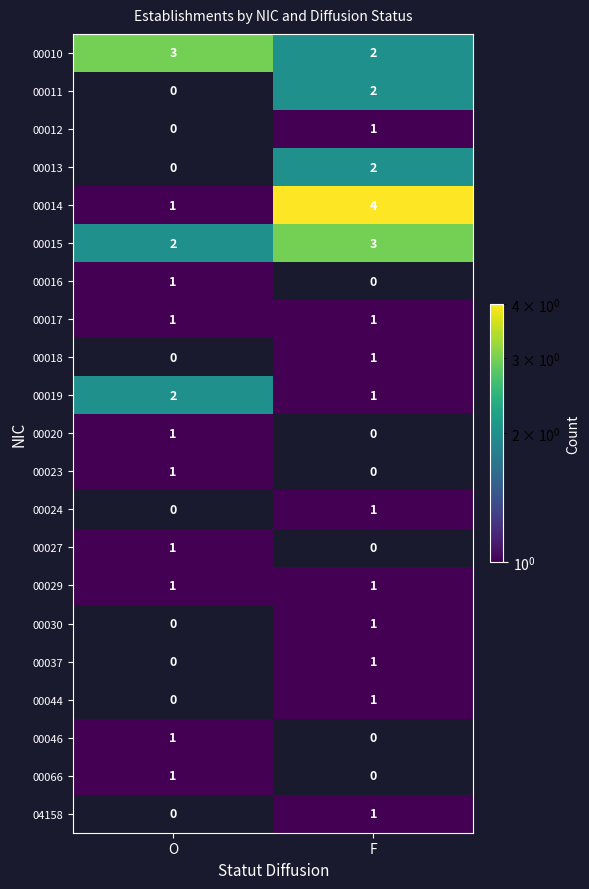

What is the sum of all 00015 values?

5